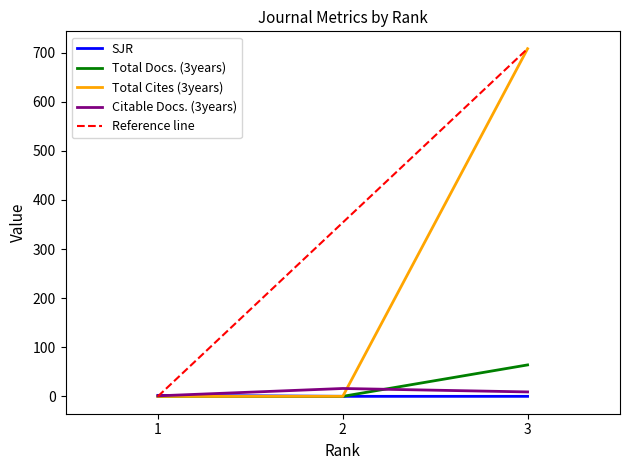

At 2, list the series in order from largest to smallest.

Citable Docs. (3years), SJR, Total Docs. (3years), Total Cites (3years)